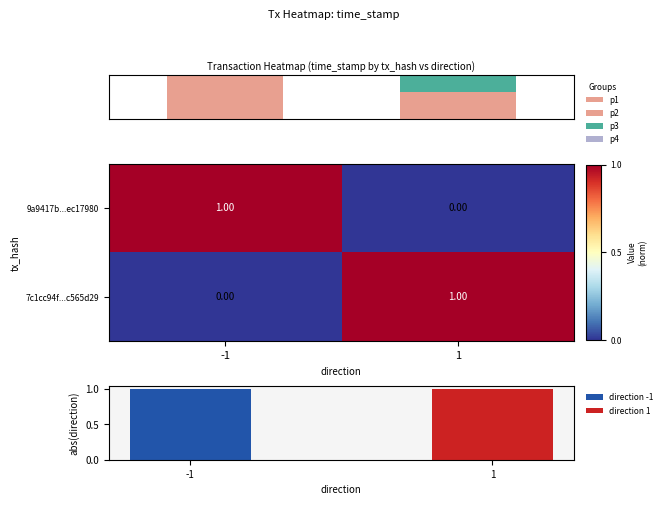

What is the average value of the p3 series?

0.5